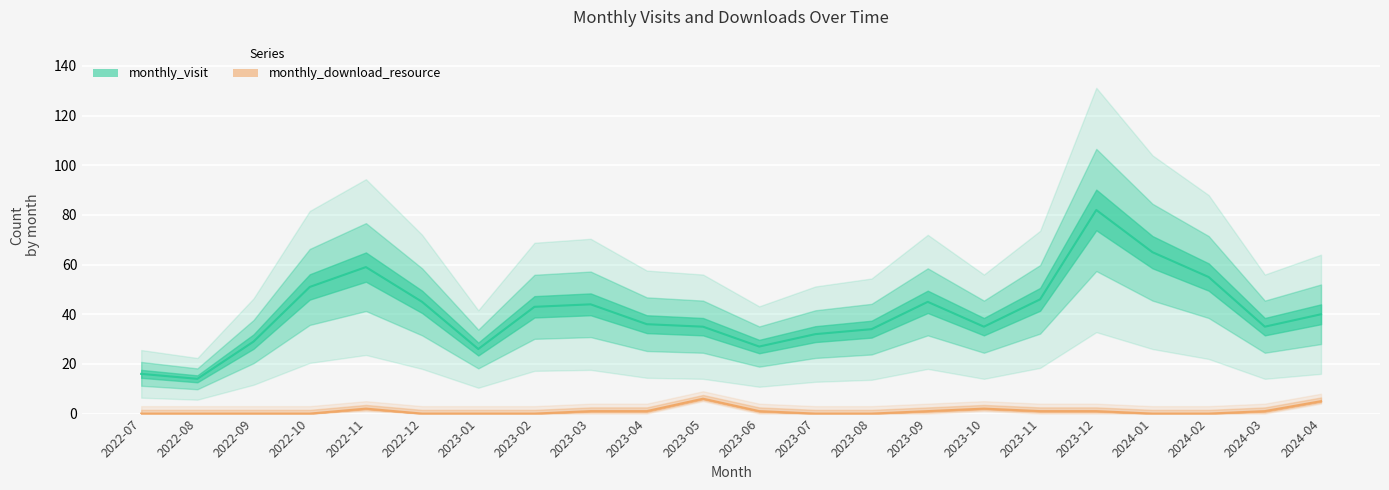

Which series has the widest spread of values?

monthly_visit